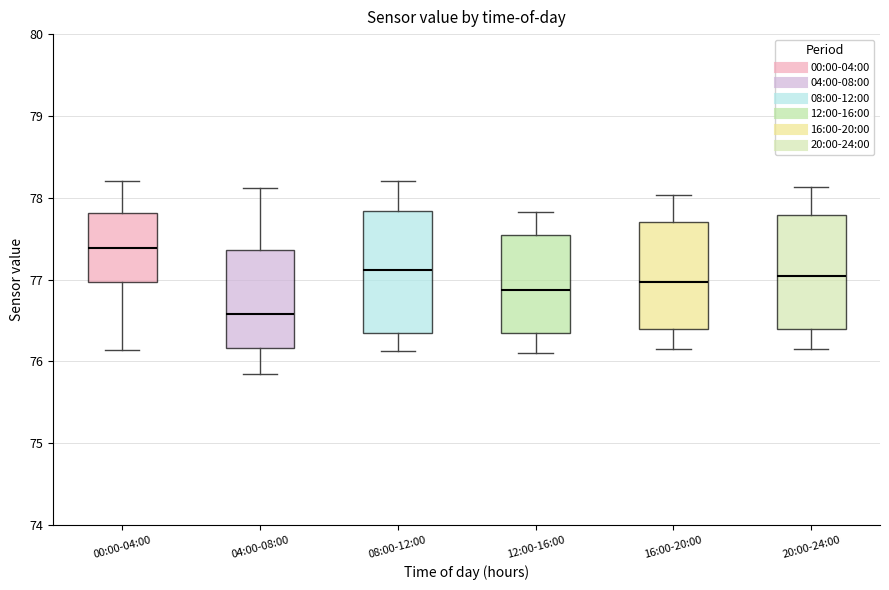

Where does the lower whisker of the box for 08:00-12:00 end on the y-axis? The values are not printed on the chart, so give them approximately, as read against the axis.

76.1